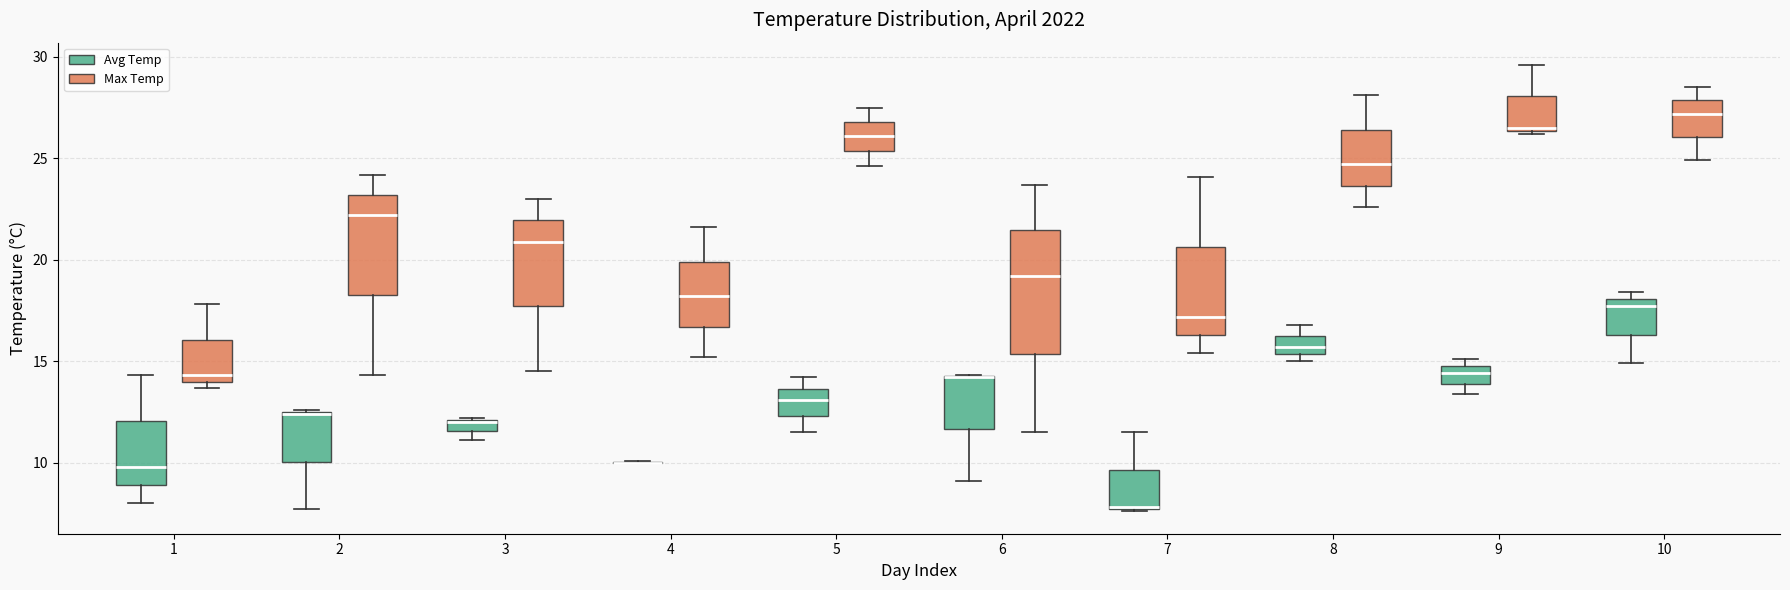

Where is the lower edge of the box for 10 (Avg Temp) on the y-axis? The values are not printed on the chart, so give them approximately, as read against the axis.

16.5